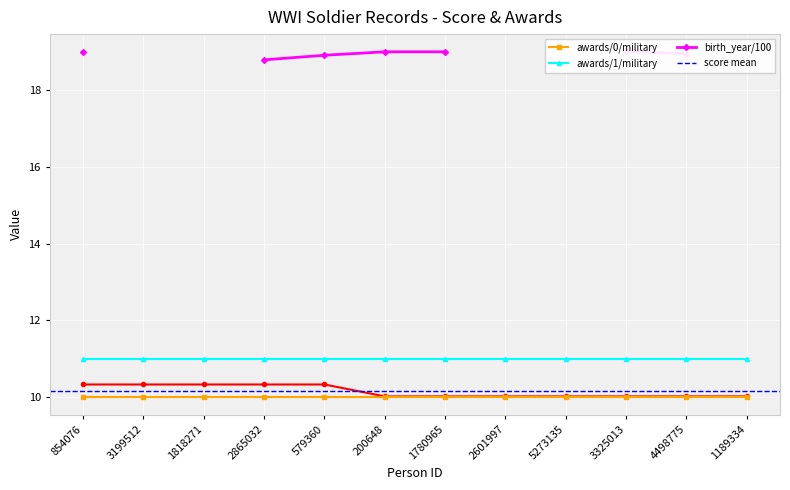

What is the spread (max minus min) of values at person-200648?

9.0